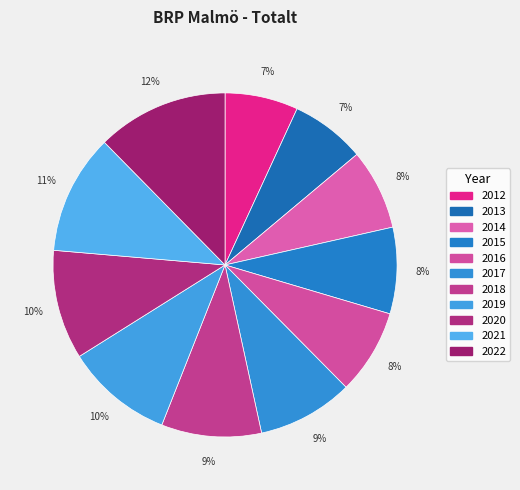

To the nearest percent, what is the average slice percentage?

9%